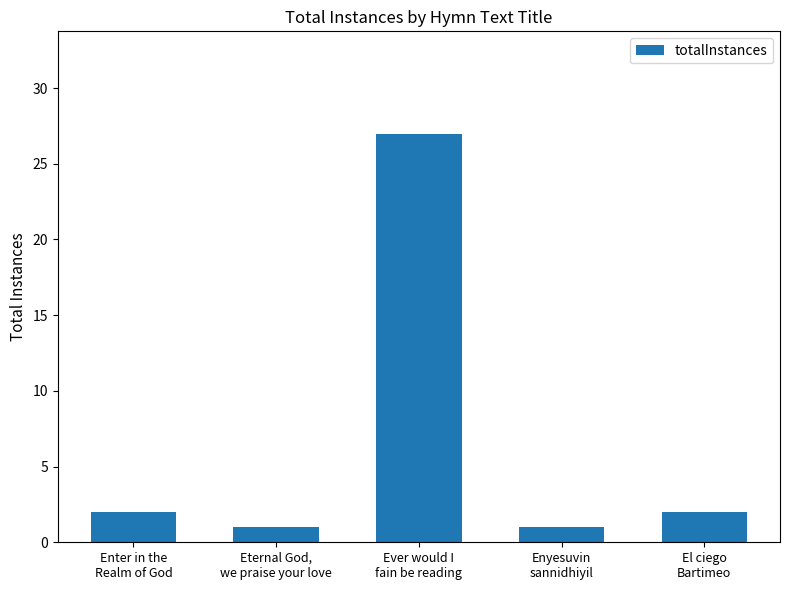

What is the average value?

7